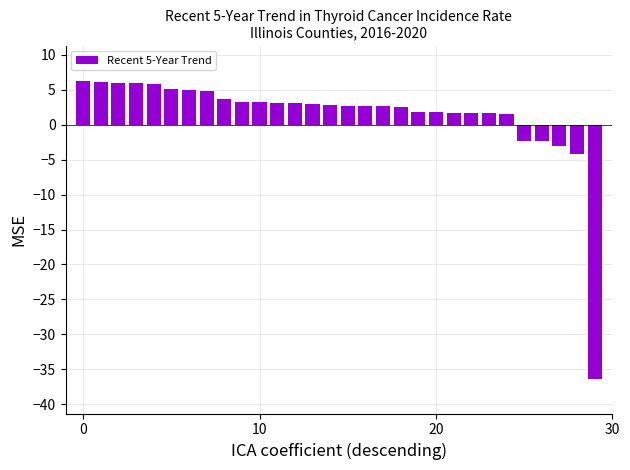

What is the difference between the maximum and minimum values?

42.6